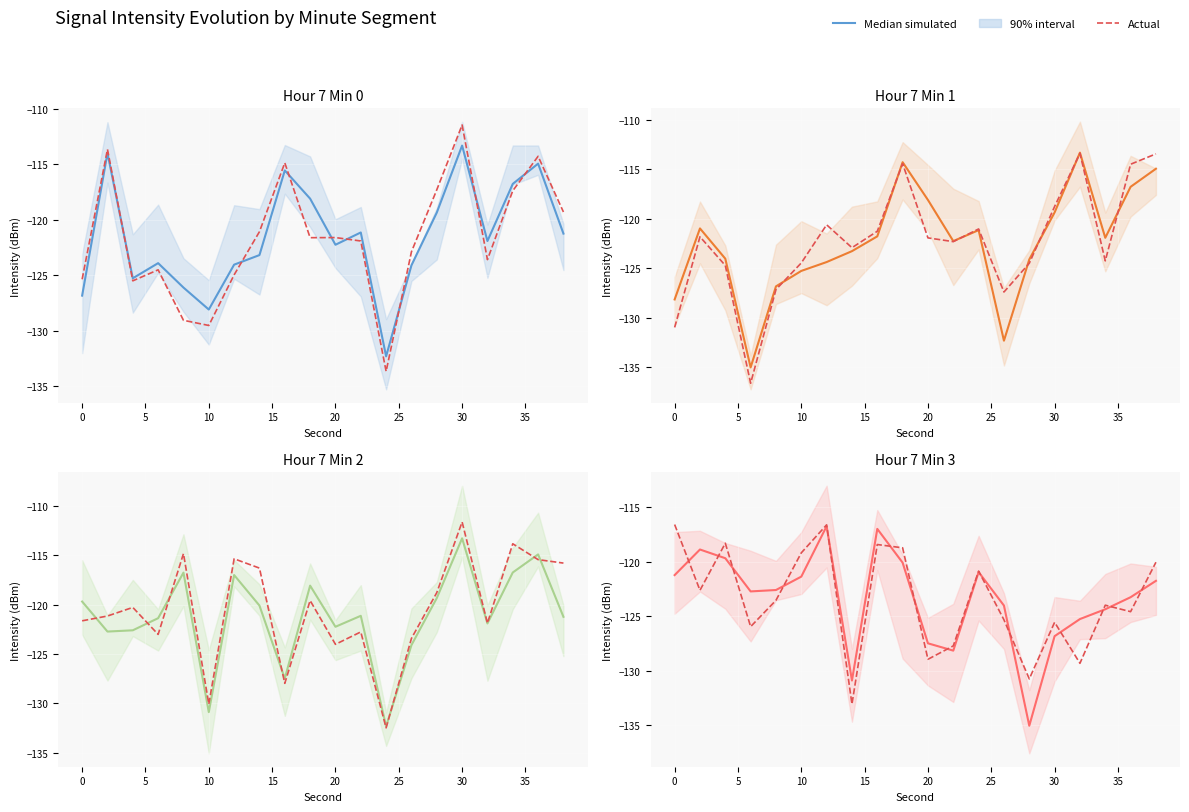

At how many categories does at least one series exceed -131?

20